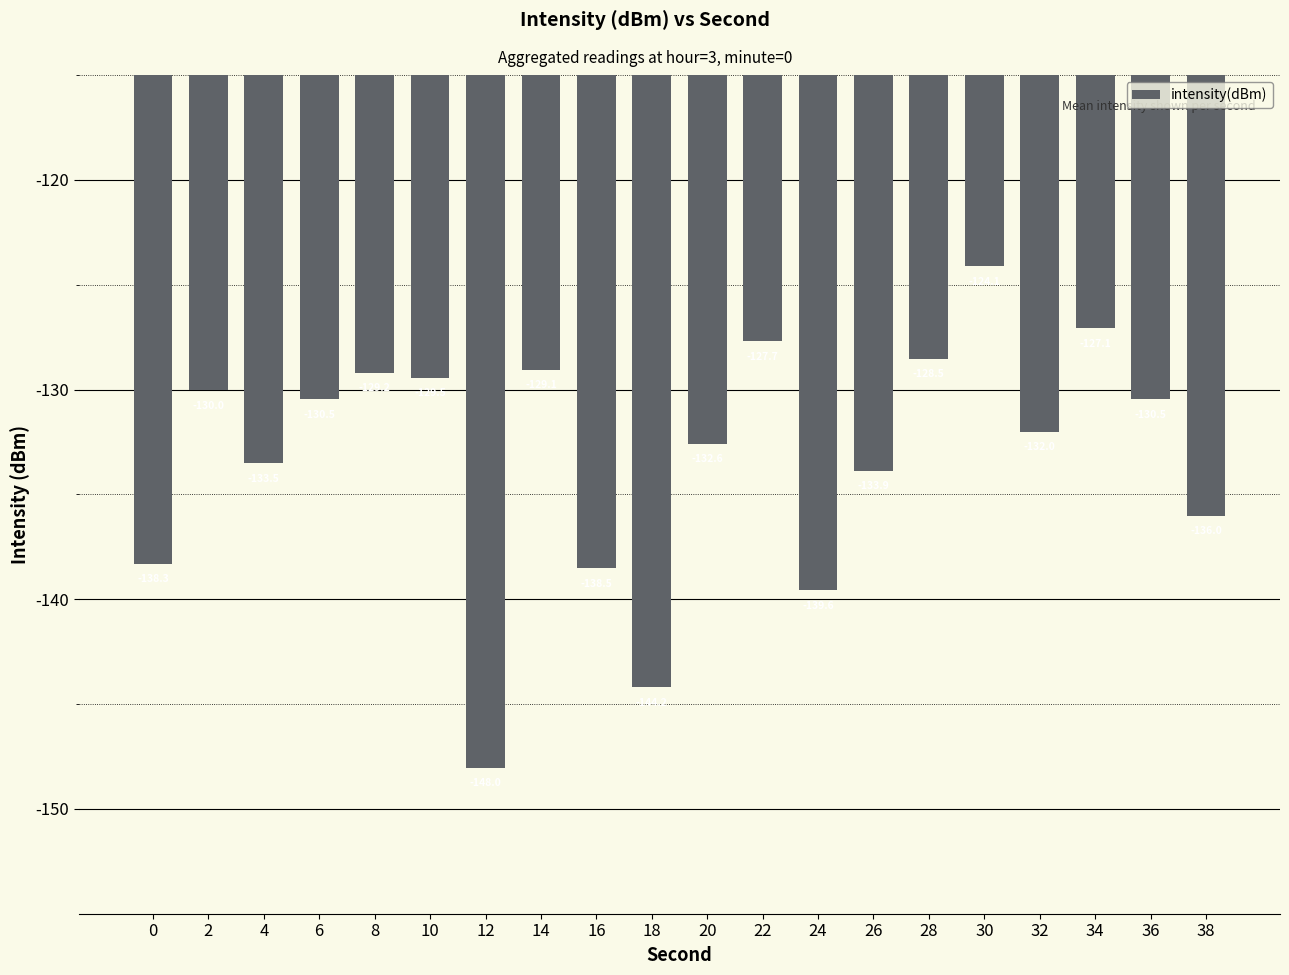

What is the difference between the maximum and minimum values?

23.9